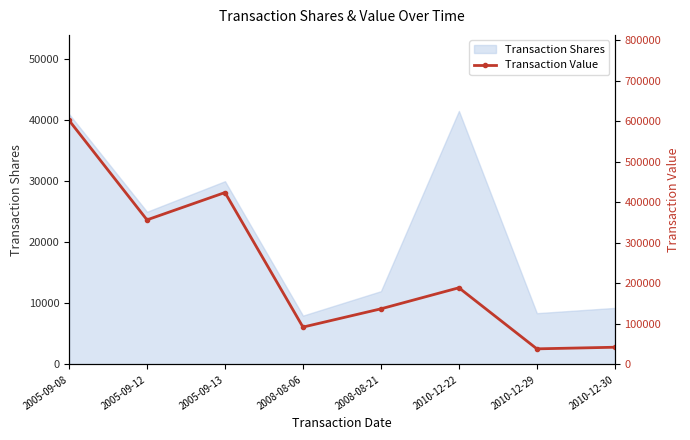

What is the label of the 1st point from the right?

2010-12-30